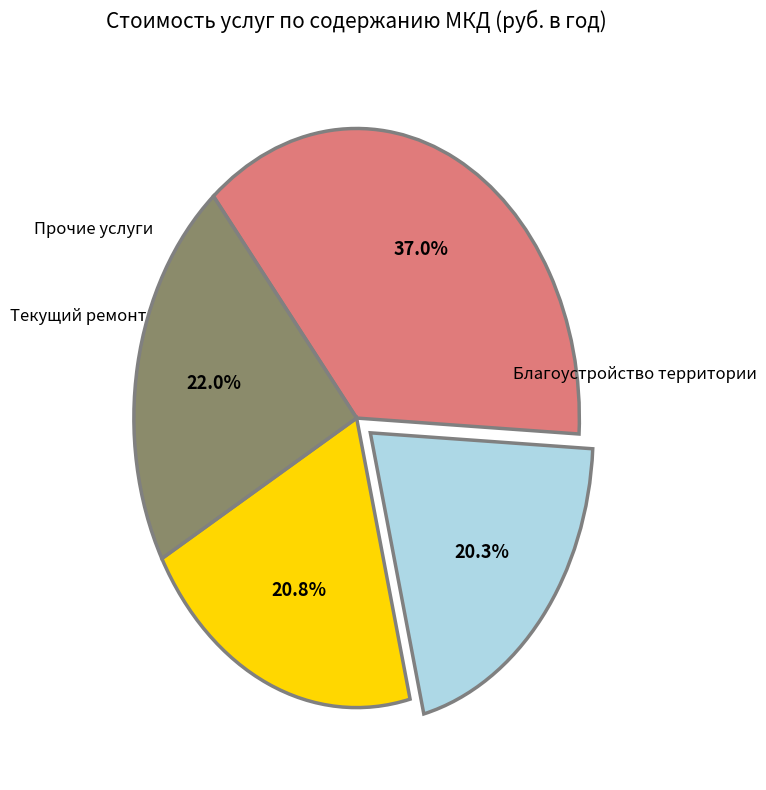

Does any single category account for the majority?

No